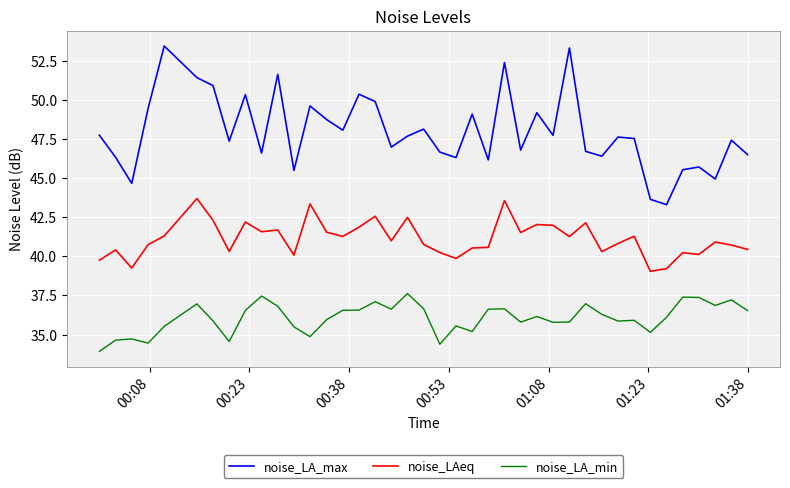

What is the highest value of the noise_LA_max series?

53.4